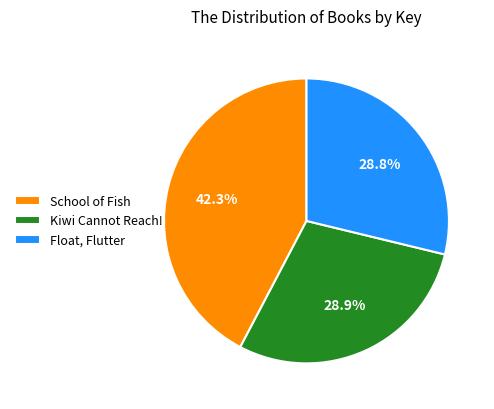

Which category has the biggest portion of the pie?

School of Fish